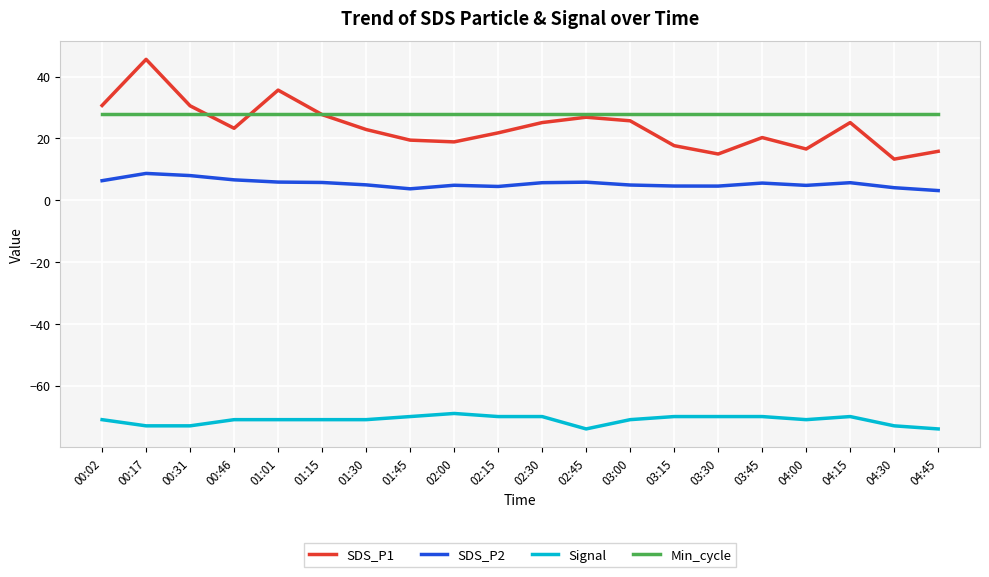

What is the sum of the SDS_P1 values at 04:15 and 02:15?

46.9